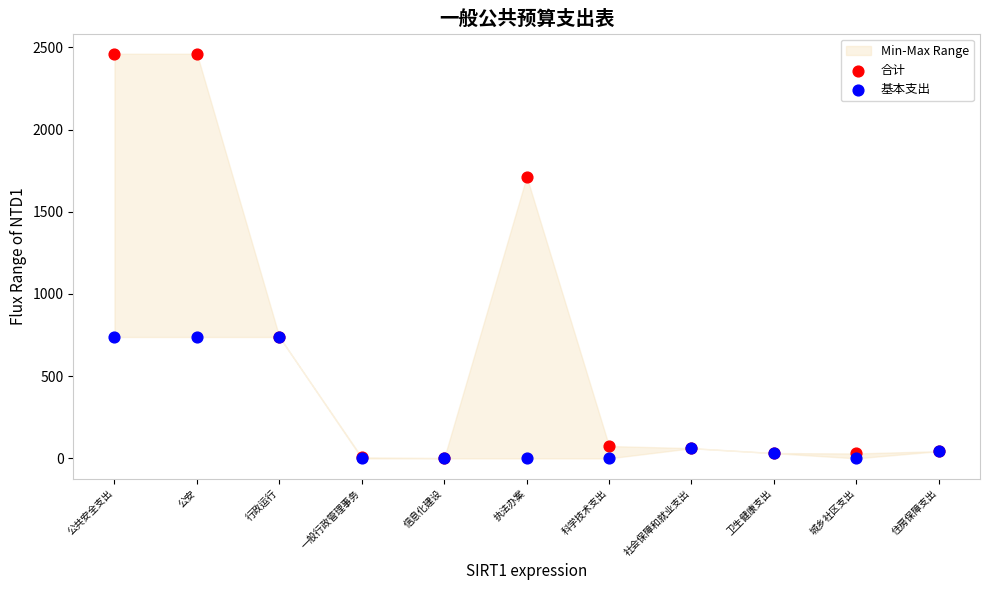

Which series reaches the minimum Y coordinate?

基本支出